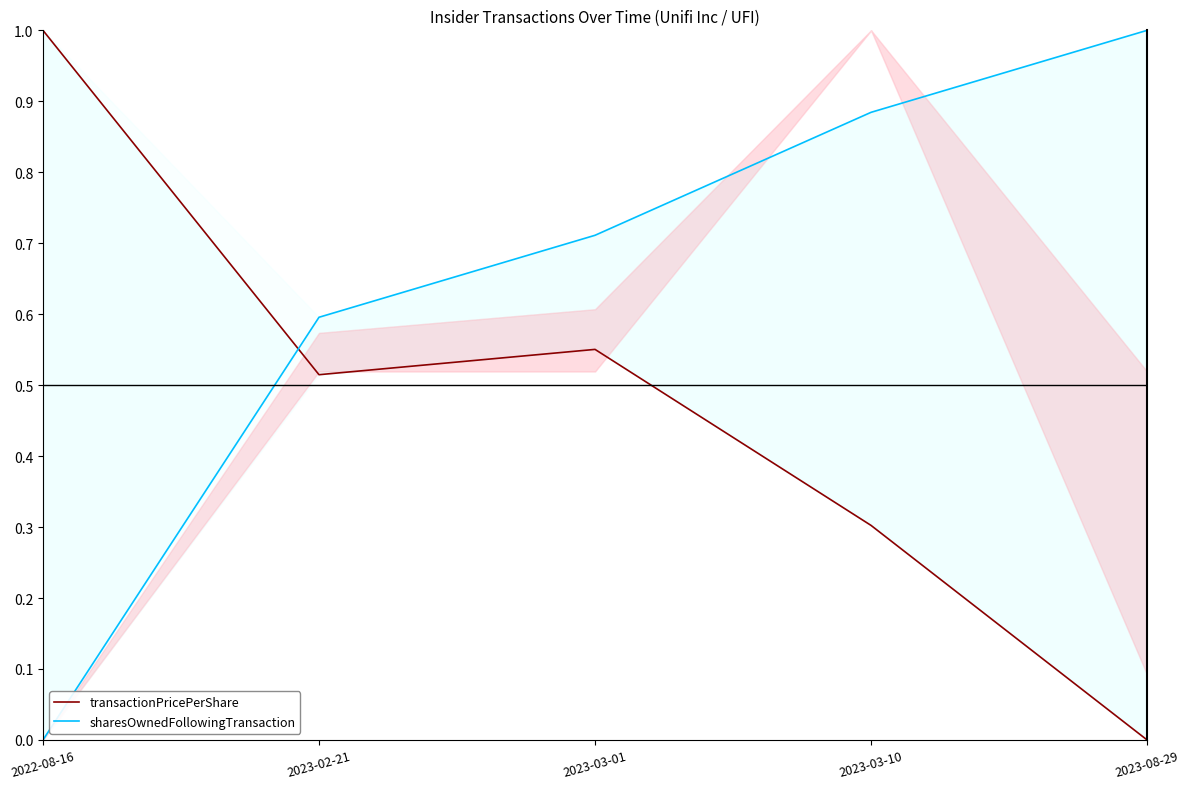

Rank the series at 2023-03-01 from highest to lowest value.

sharesOwnedFollowingTransaction, transactionPricePerShare